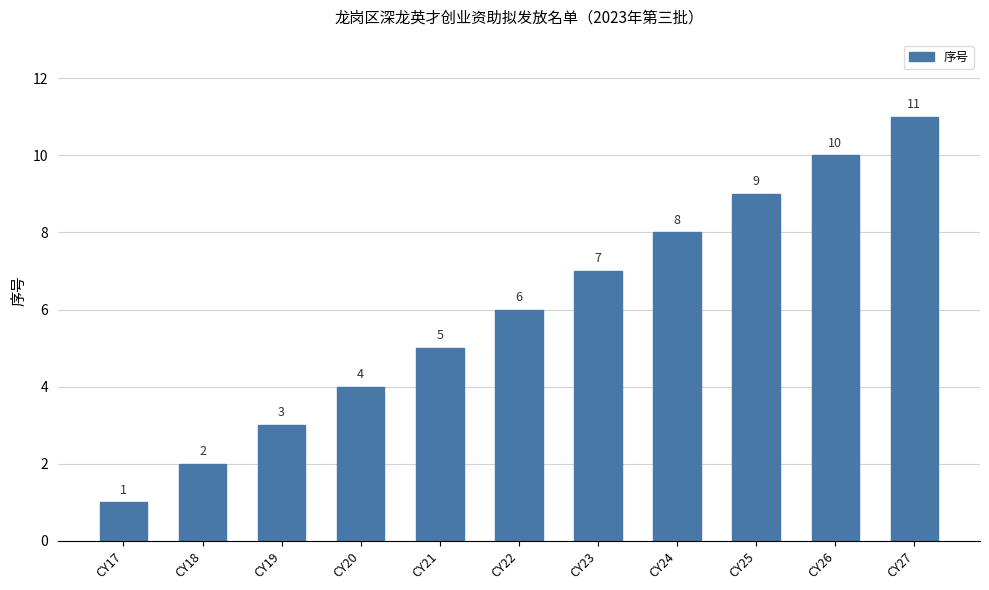

The chart shows a value of 10 at CY26. True or false?

True